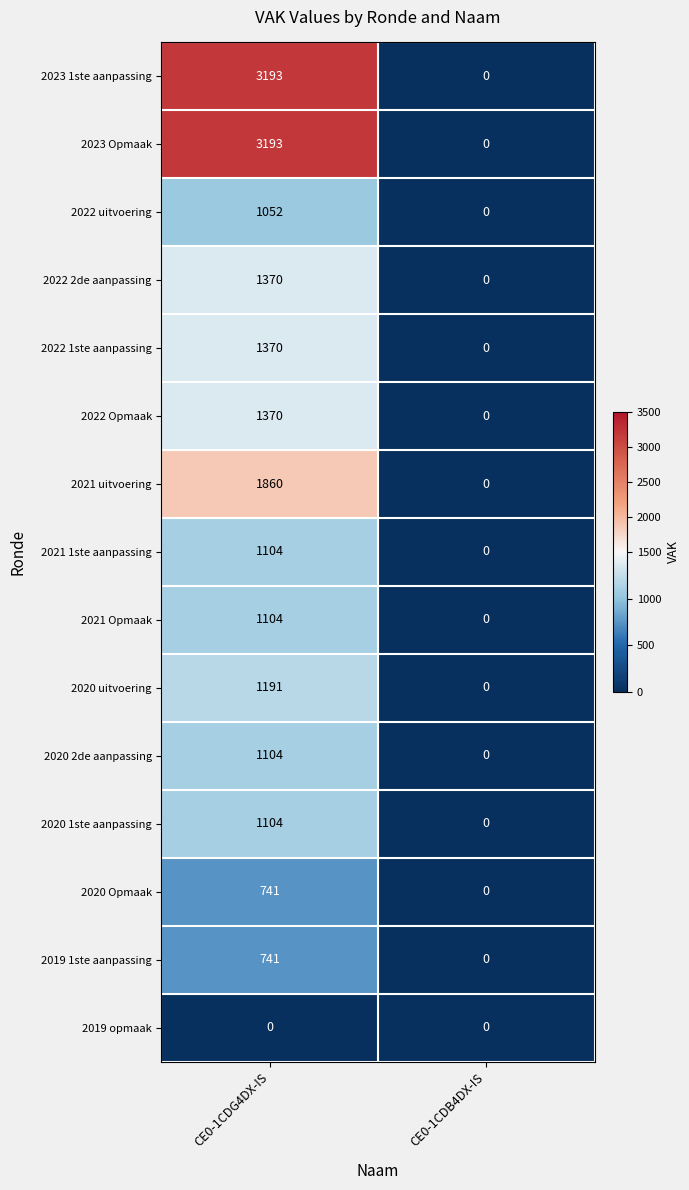

Is the value of 2020 Opmaak at CE0-1CDG4DX-IS greater than the value of 2022 2de aanpassing at CE0-1CDG4DX-IS?

No